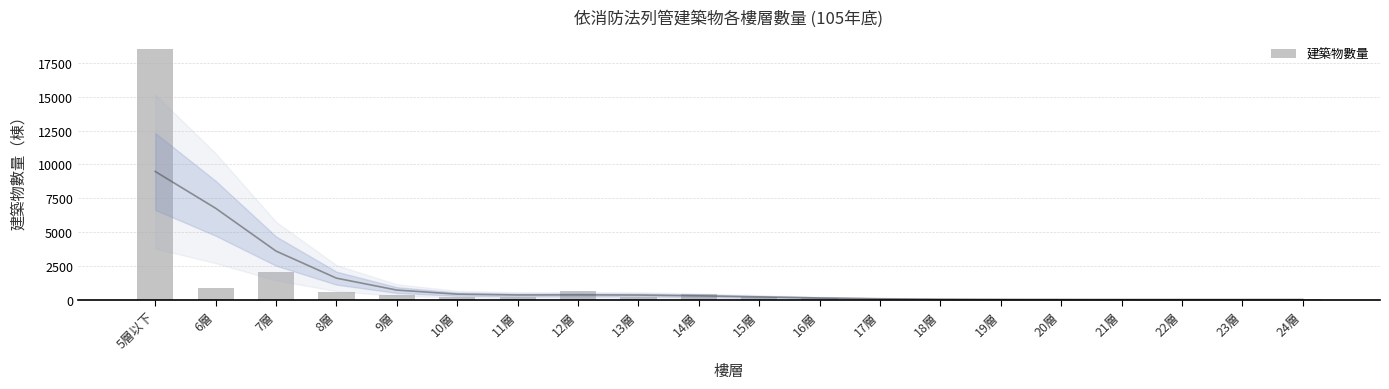

Are the bars grouped side by side (vs. stacked)?

No